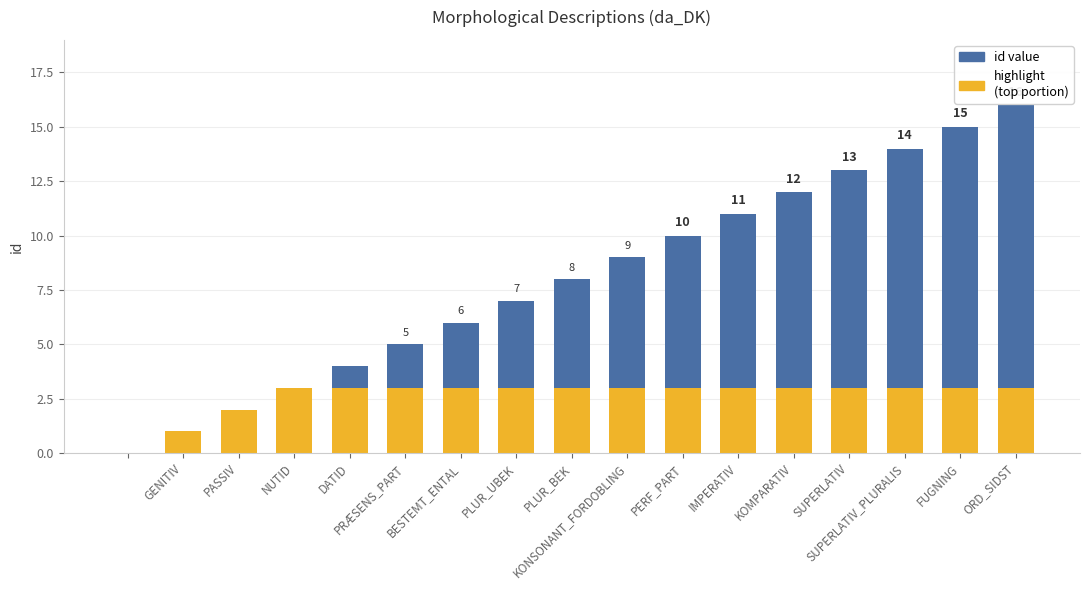

How many groups of bars are there?

17